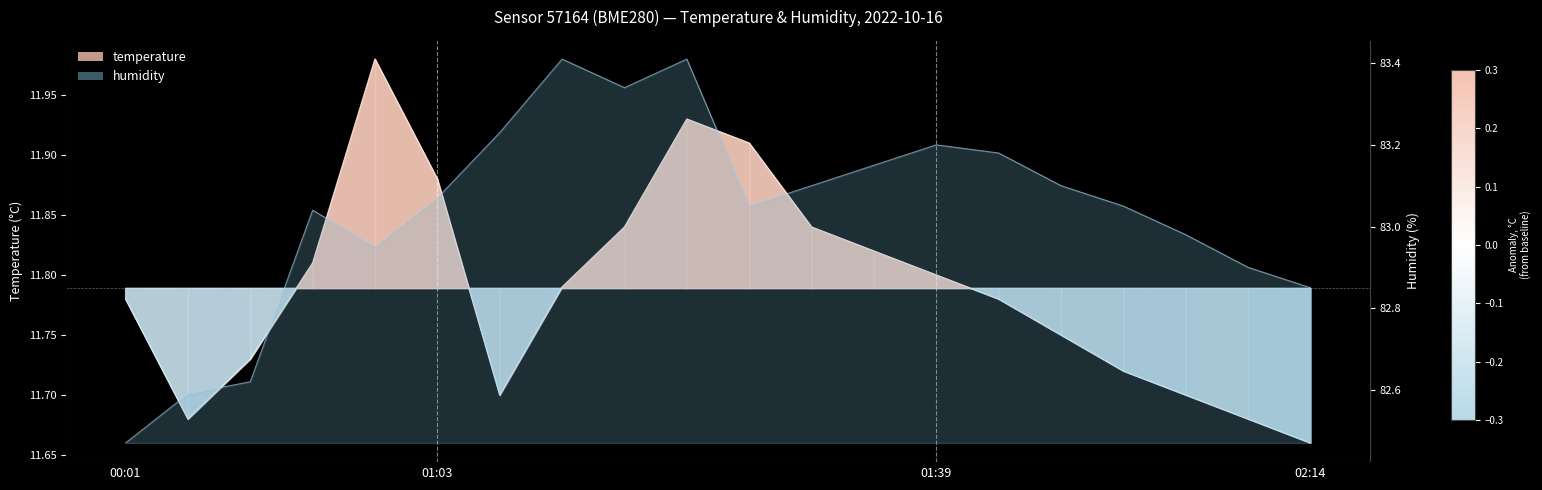

What is the value of the 8th point from the left?

11.8